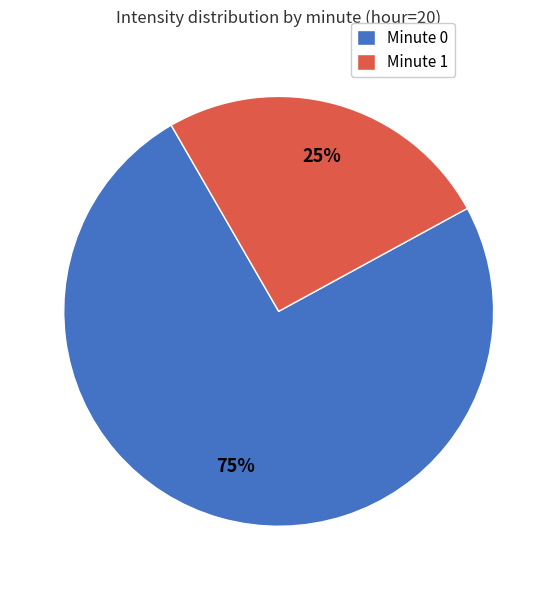

Which slice represents more than half of the pie?

Minute 0